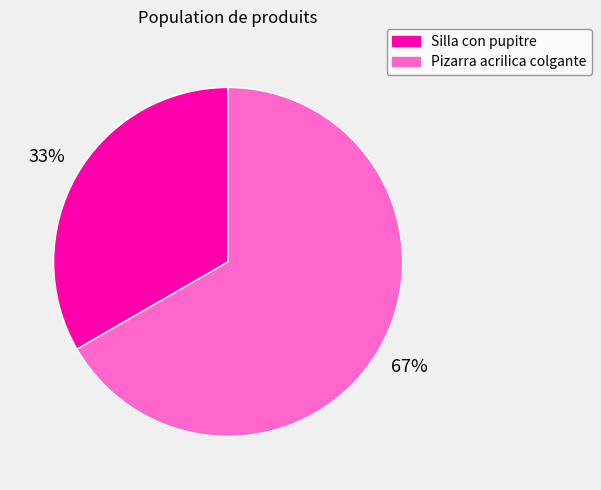

True or false: Silla con pupitre accounts for 23% of the total.

False